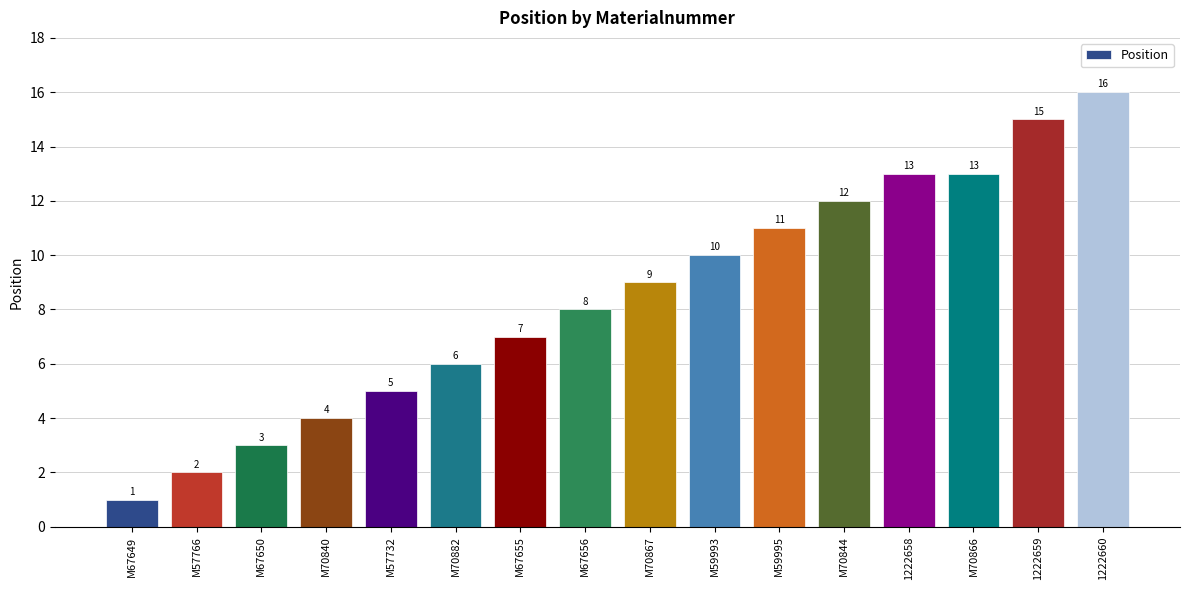

What is the label of the 5th bar from the left?

M57732